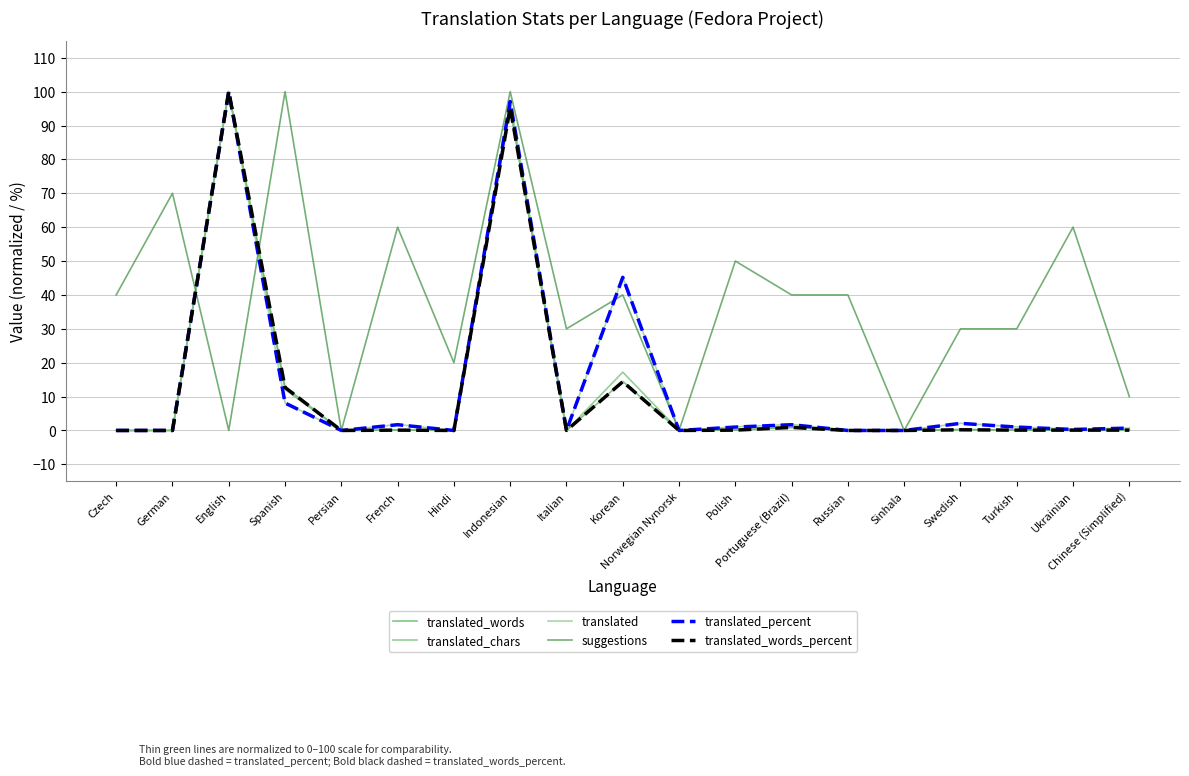

True or false: translated_chars and translated_percent intersect in this chart.

False